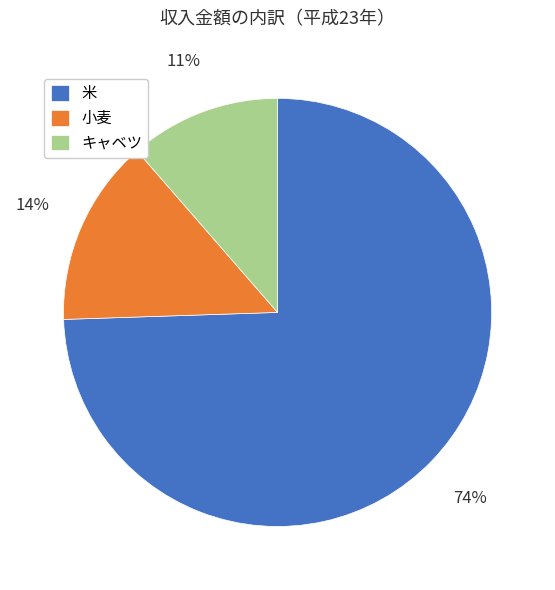

How many segments does this pie chart have?

3